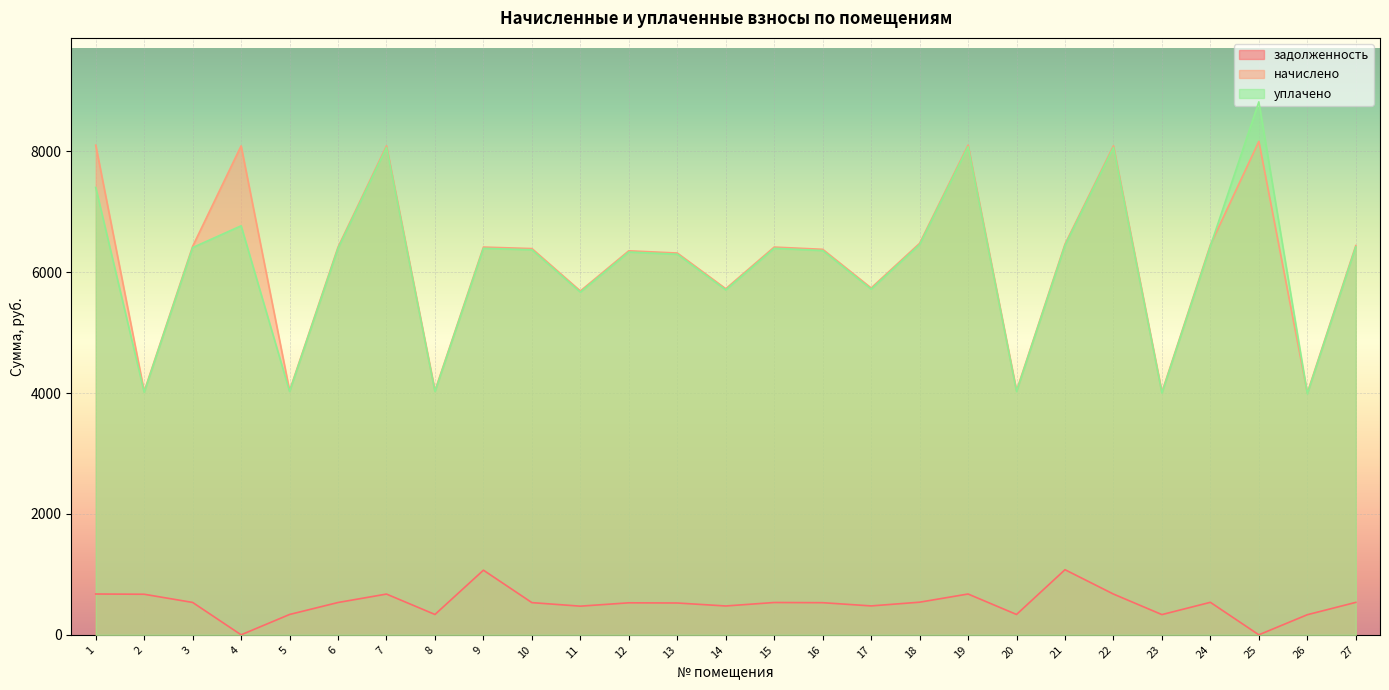

How many interior local peaks does the начислено series have?

8